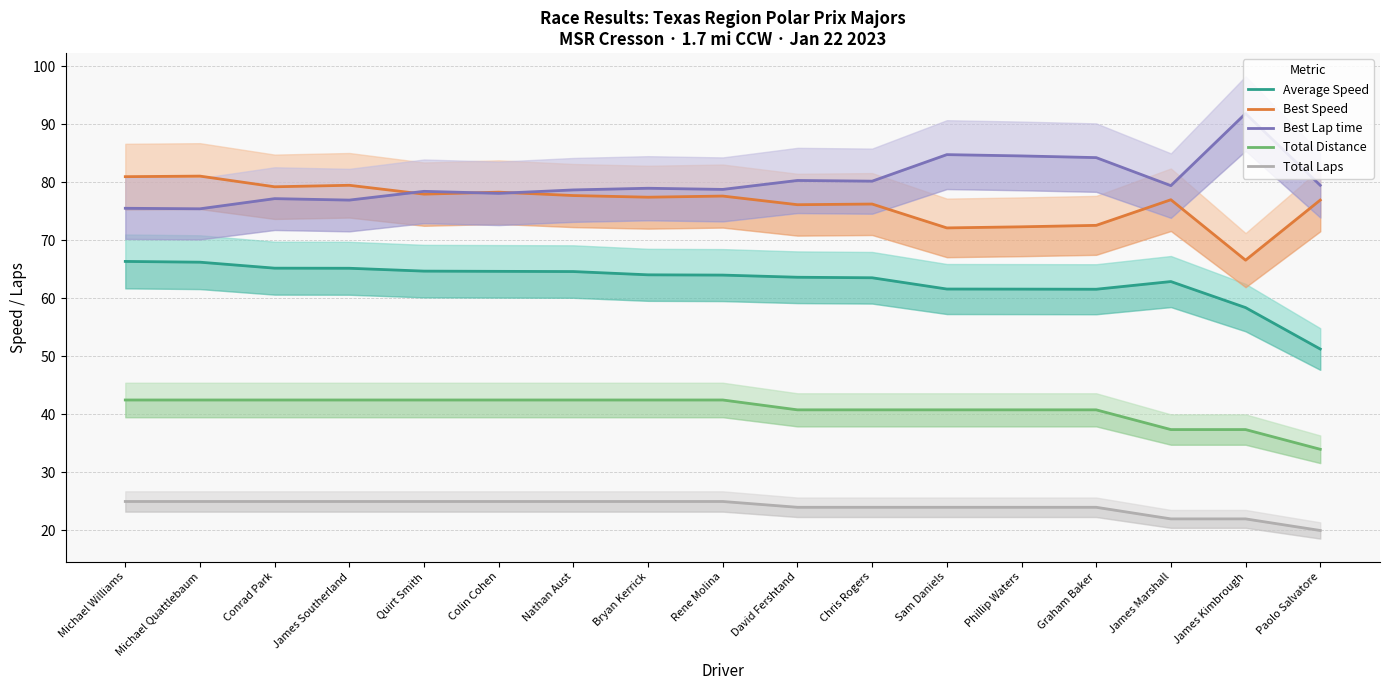

The value of Best Lap time at Conrad Park is 105.3. True or false?

False